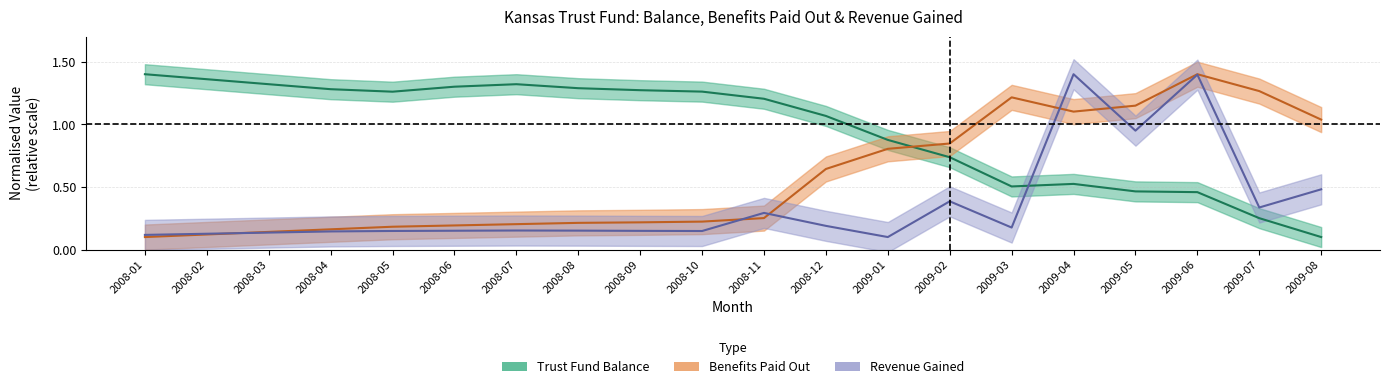

How many interior local valleys does the Revenue Gained series have?

5